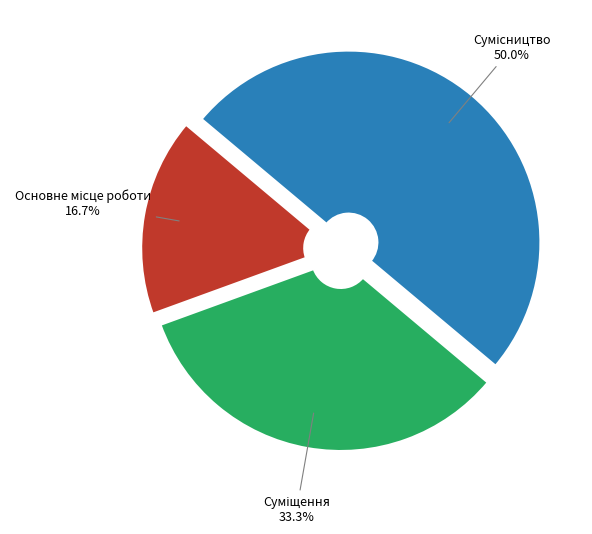

How many segments does this pie chart have?

3